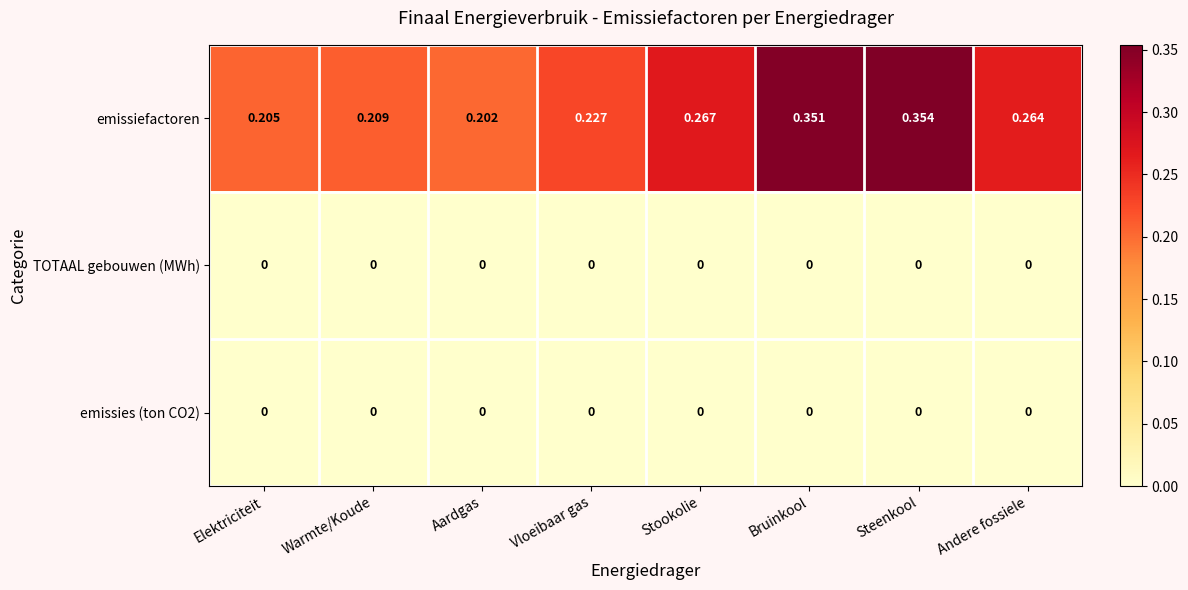

Where is emissiefactoren nearest to the value 0?

Aardgas